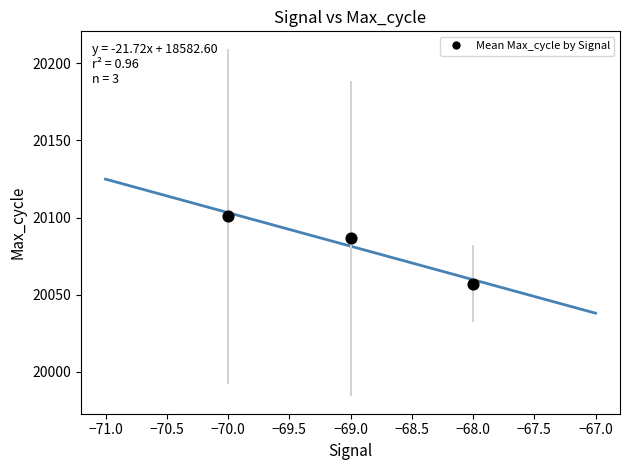

What Y value in the scatter plot is closest to 20078?

20086.4